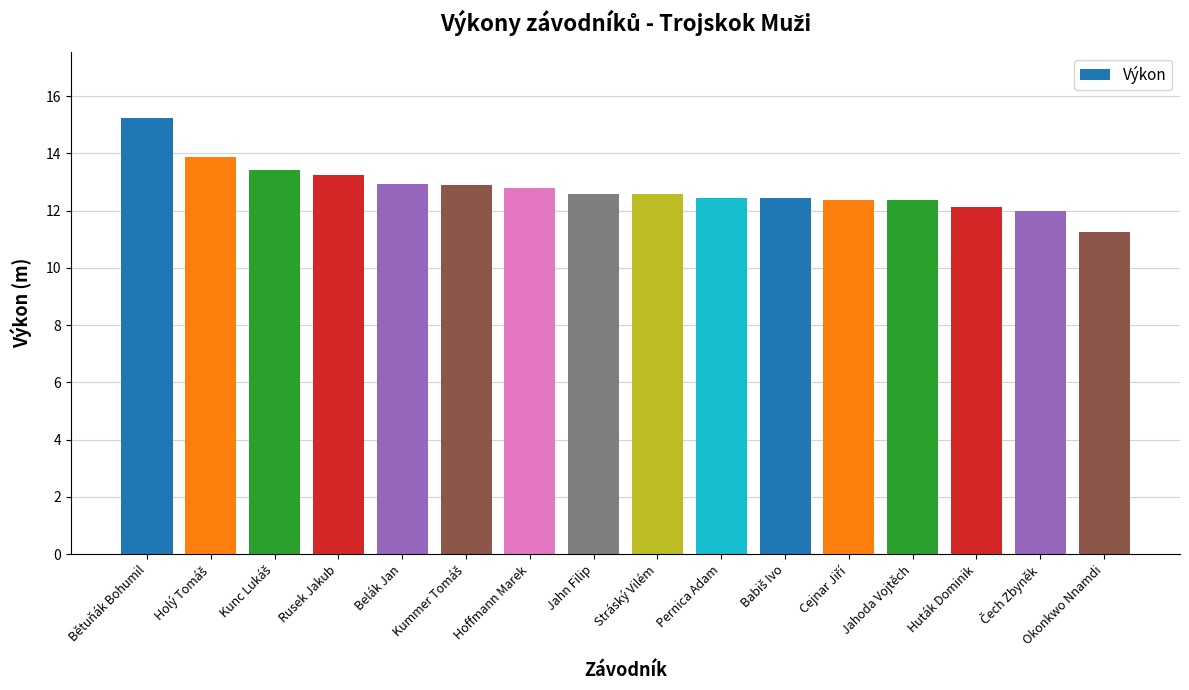

Where does the data first go above 12?

Bětuňák Bohumil